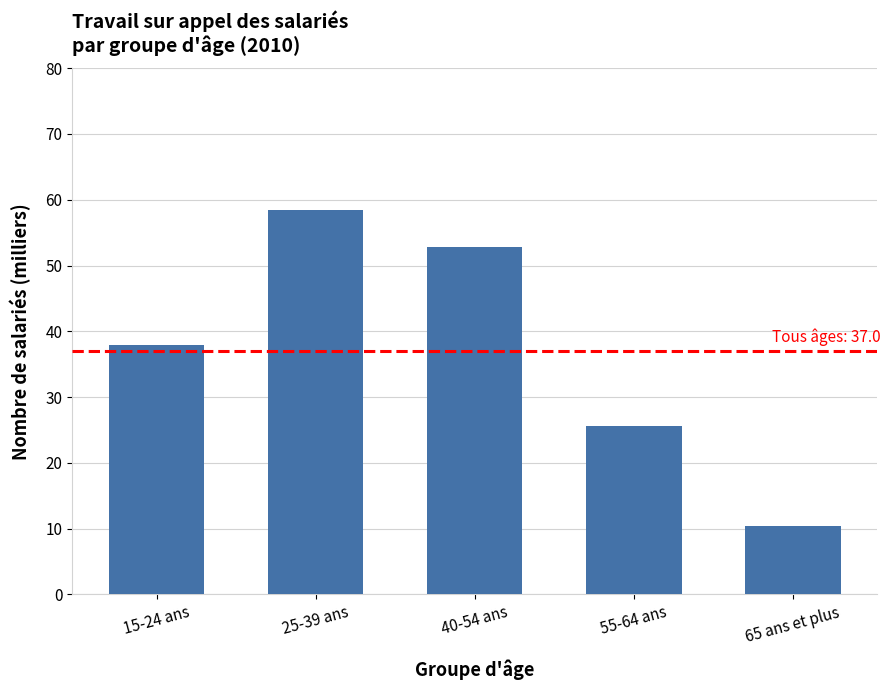

At which category does the chart reach its peak across all series?

25-39 ans